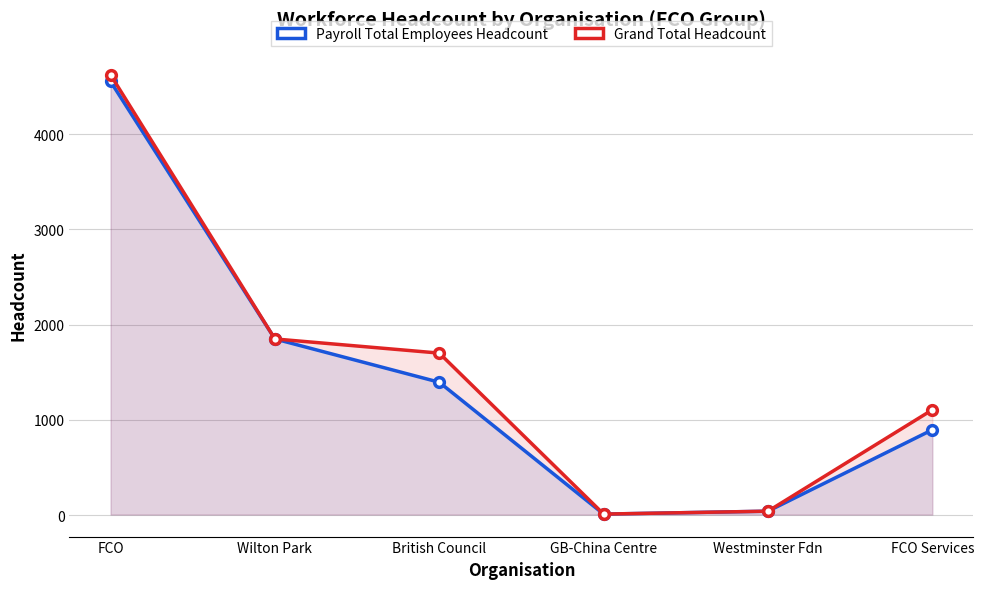

What is the spread (max minus min) of values at British Council?

306.0